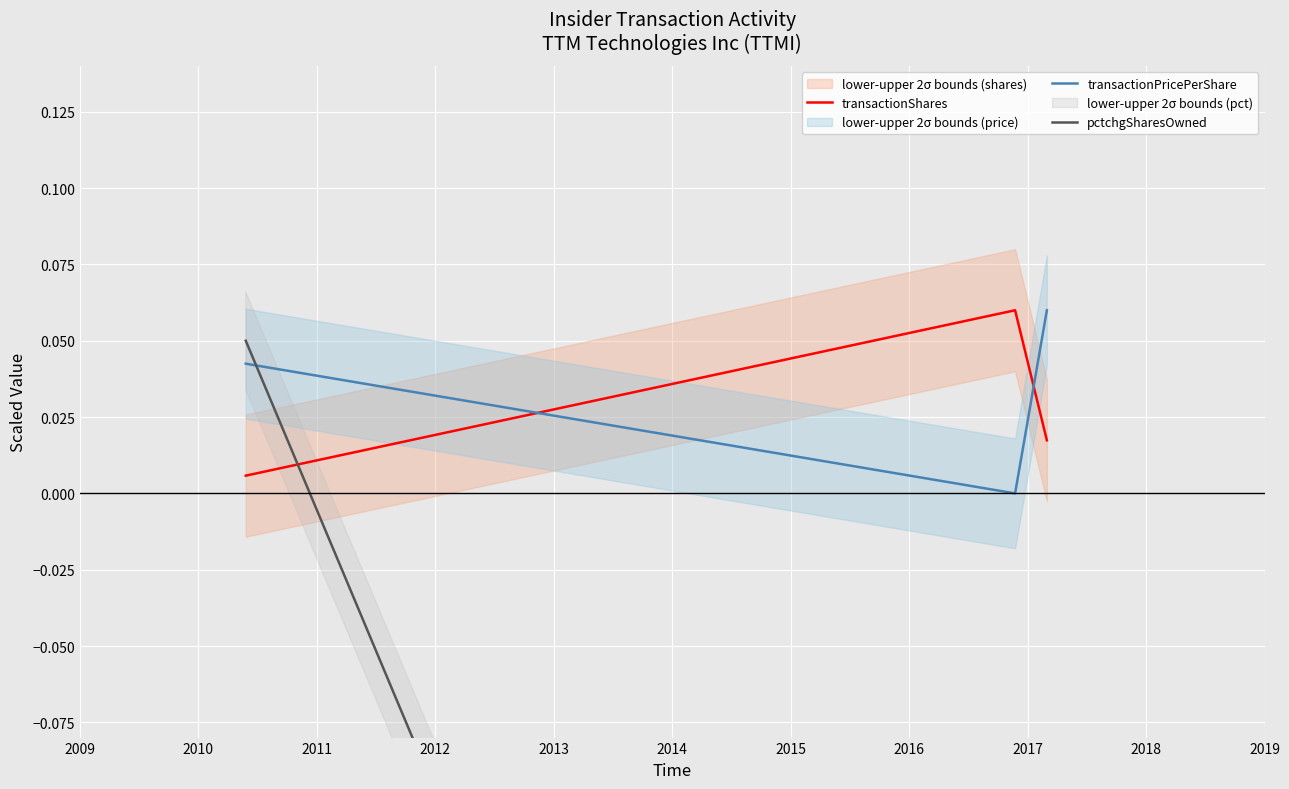

How many values in pctchgSharesOwned are above zero?

1